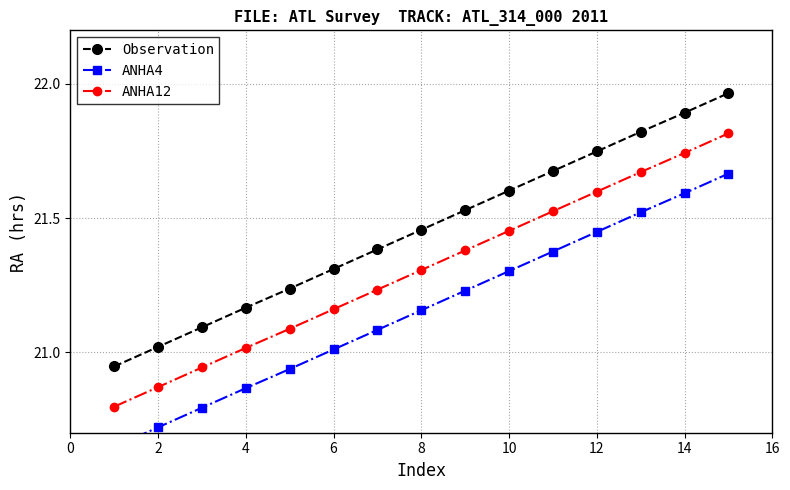

At which label does ANHA12 first exceed 21?

4